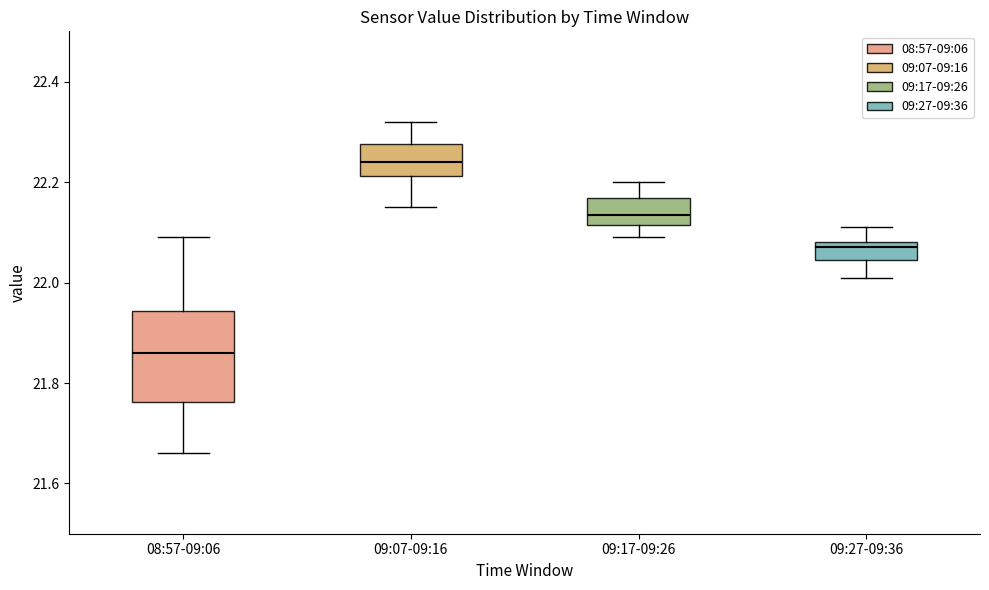

Which box is the tallest, from its lower edge to its upper edge?

08:57-09:06